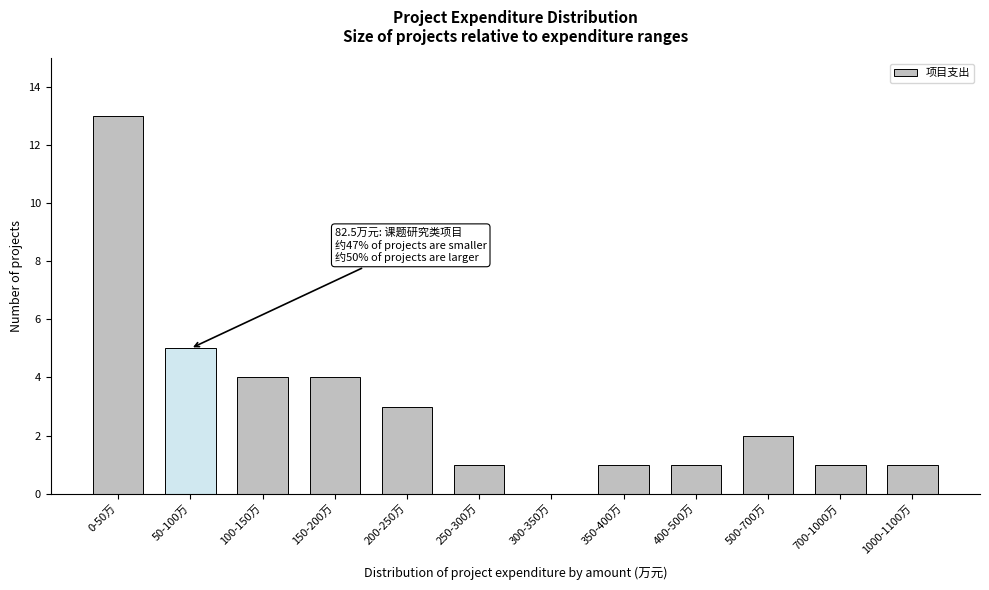

Reading left to right, what are all the values shown in this chart?

0-50万=13	50-100万=5	100-150万=4	150-200万=4	200-250万=3	250-300万=1	300-350万=0	350-400万=1	400-500万=1	500-700万=2	700-1000万=1	1000-1100万=1